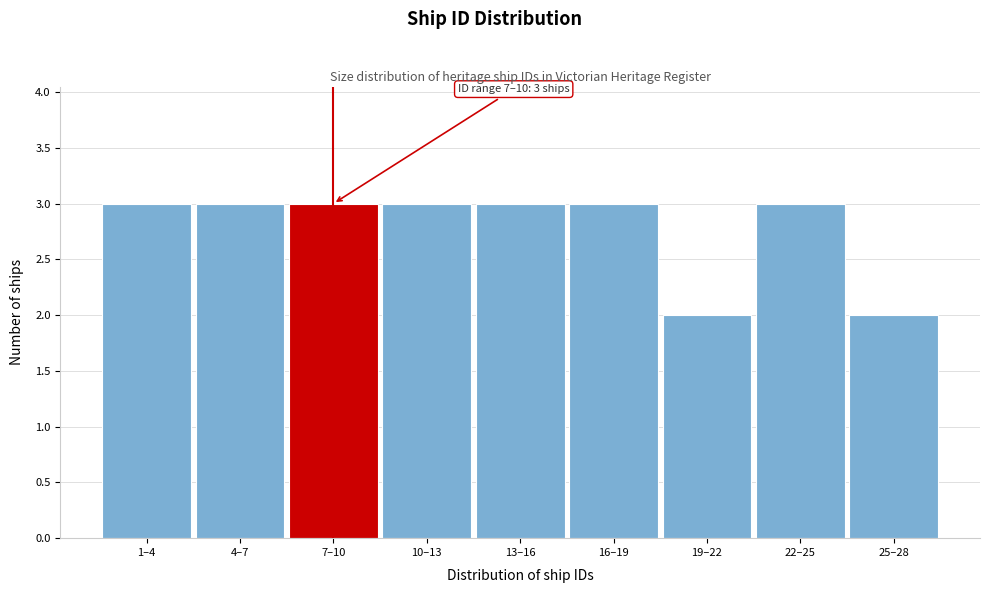

Reading left to right, list all the values displayed in this chart.

1–4=3	4–7=3	7–10=3	10–13=3	13–16=3	16–19=3	19–22=2	22–25=3	25–28=2